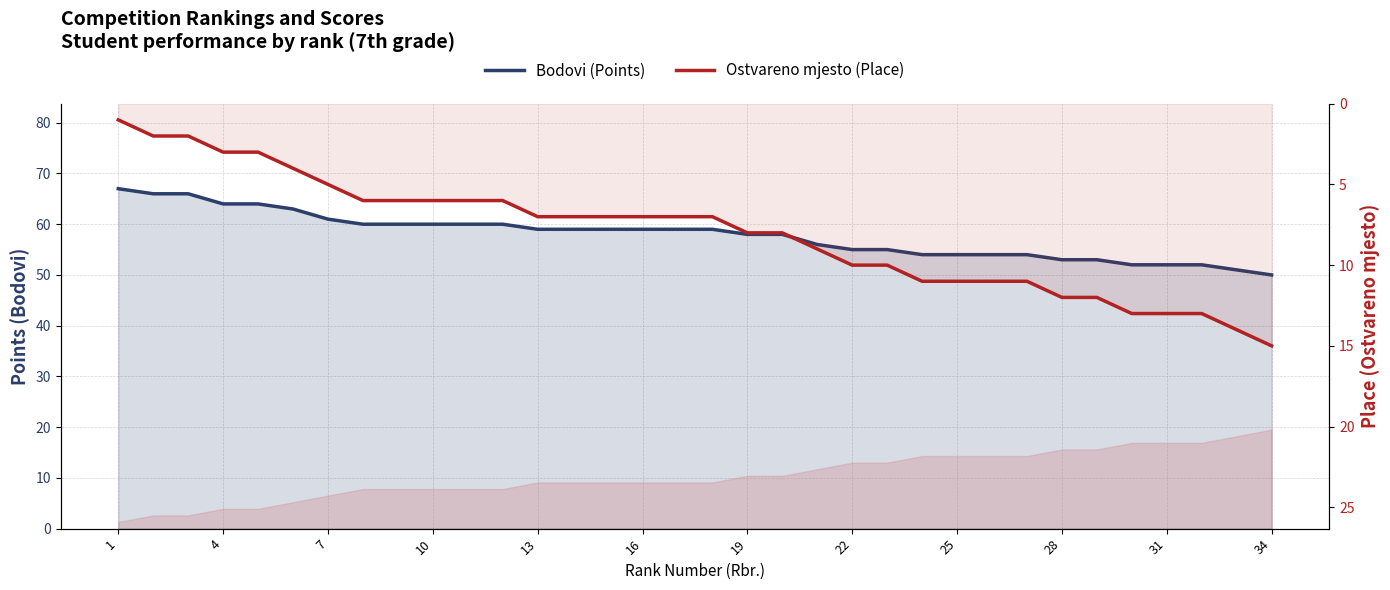

How many data points in Ostvareno mjesto (Place) are above 7?

16